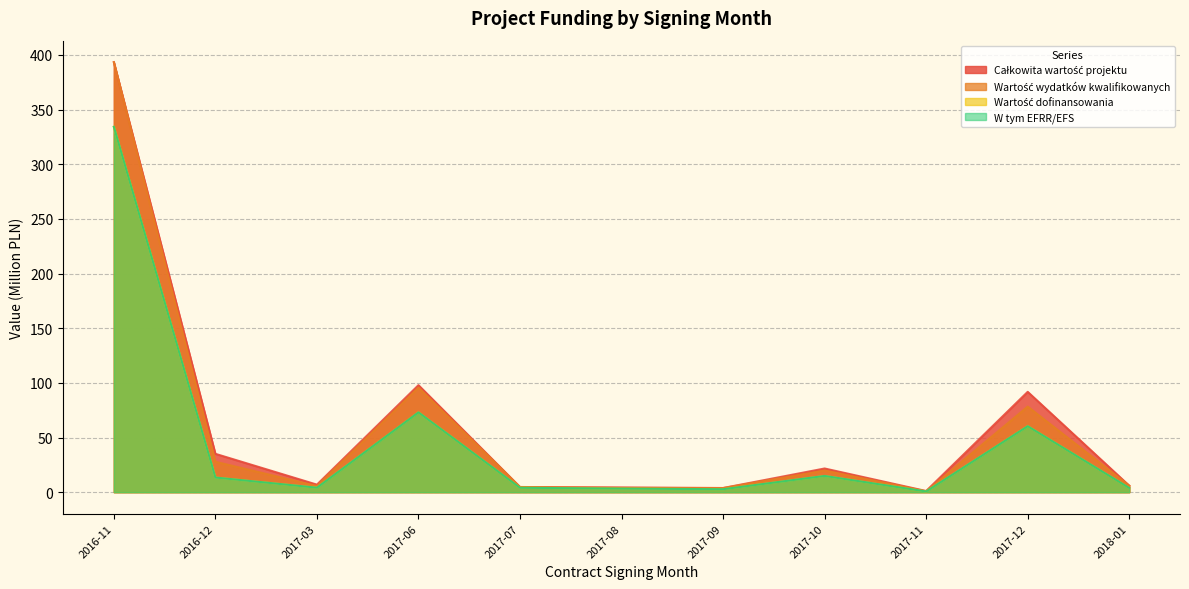

How many lines are shown in the chart?

4